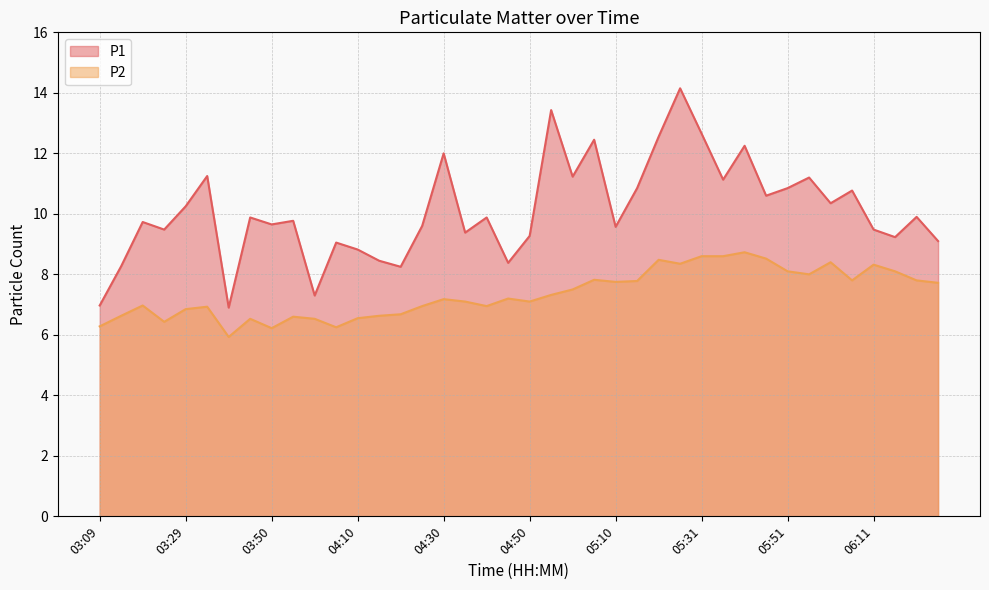

What is the approximate value of P1 at 05:46?

10.6